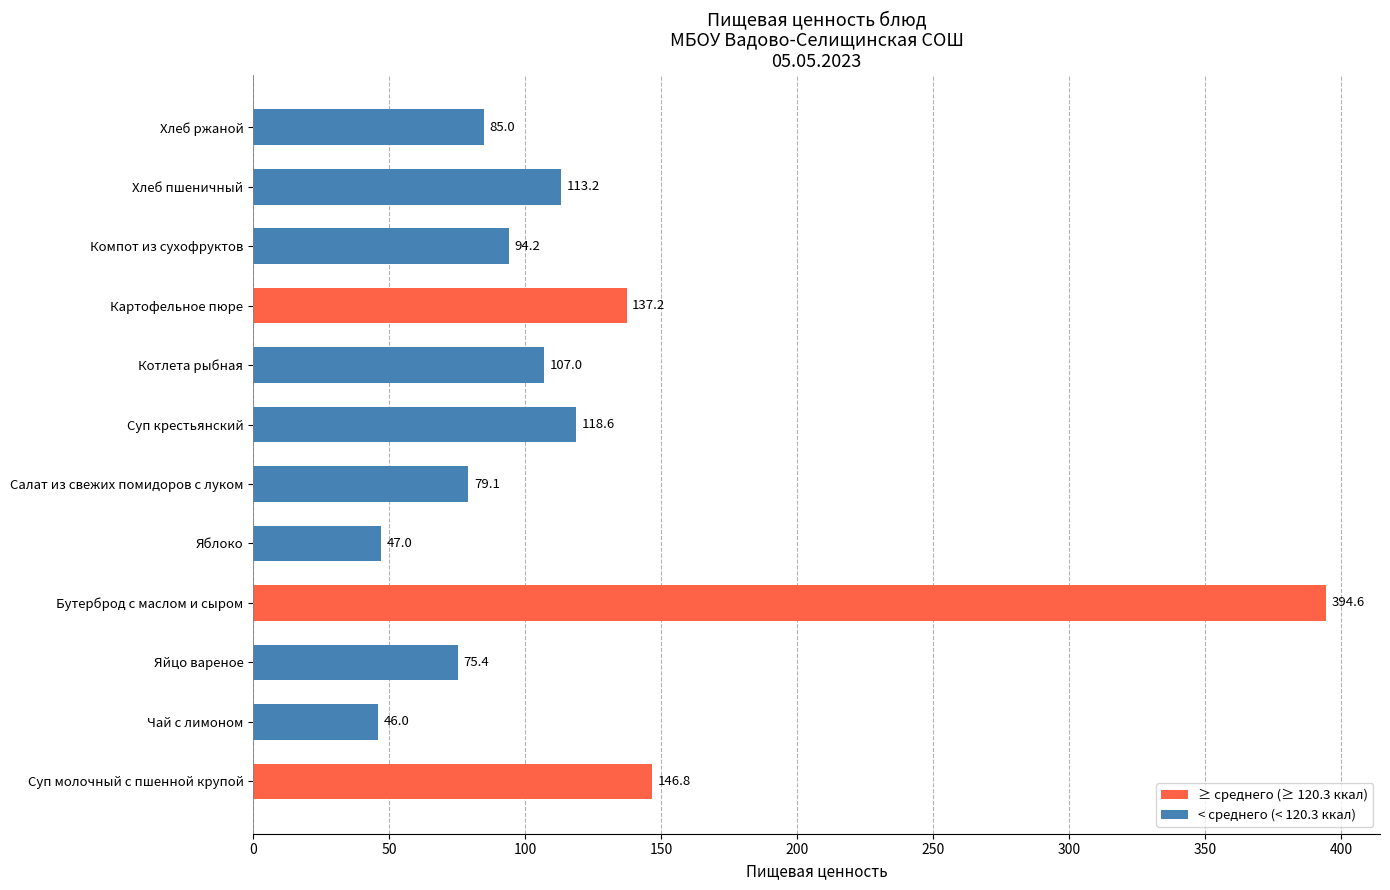

What is the difference between the values at Компот из сухофруктов and Салат из свежих помидоров с луком?

15.1